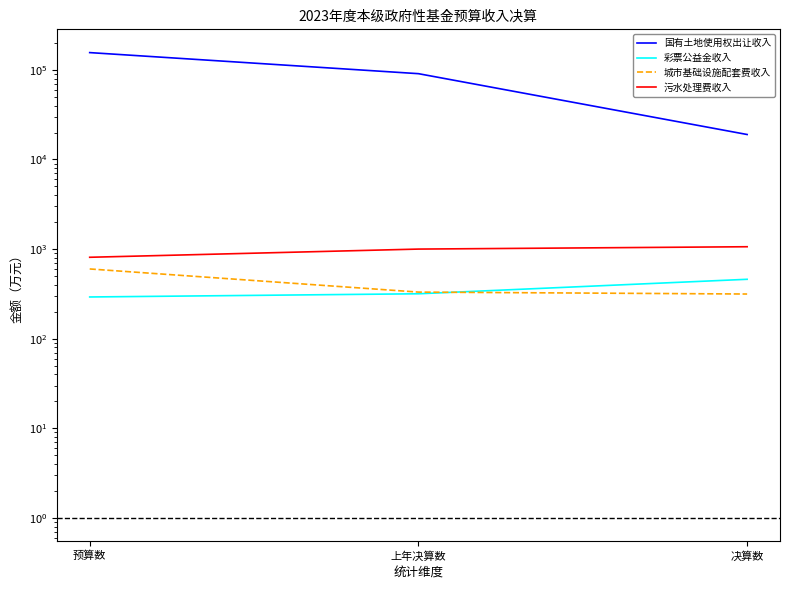

What is the label of the 2nd point from the left?

上年决算数